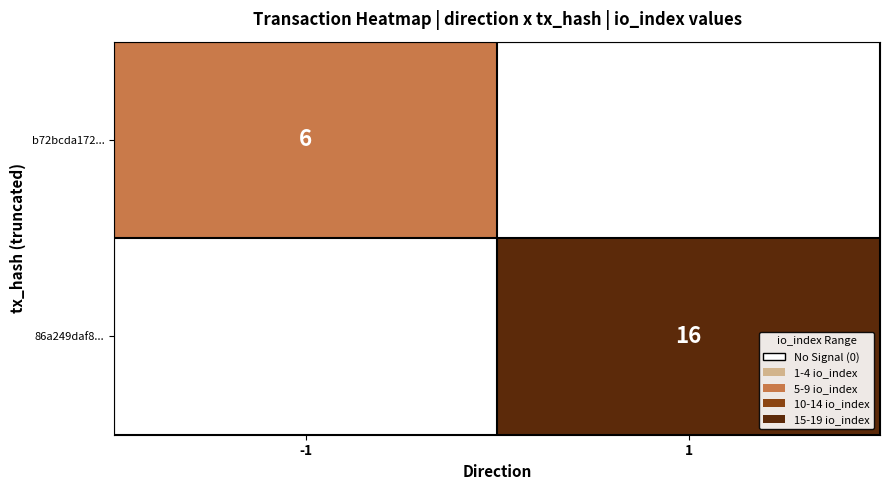

Is the value of 86a249daf8... at 1 greater than the value of b72bcda172... at -1?

Yes